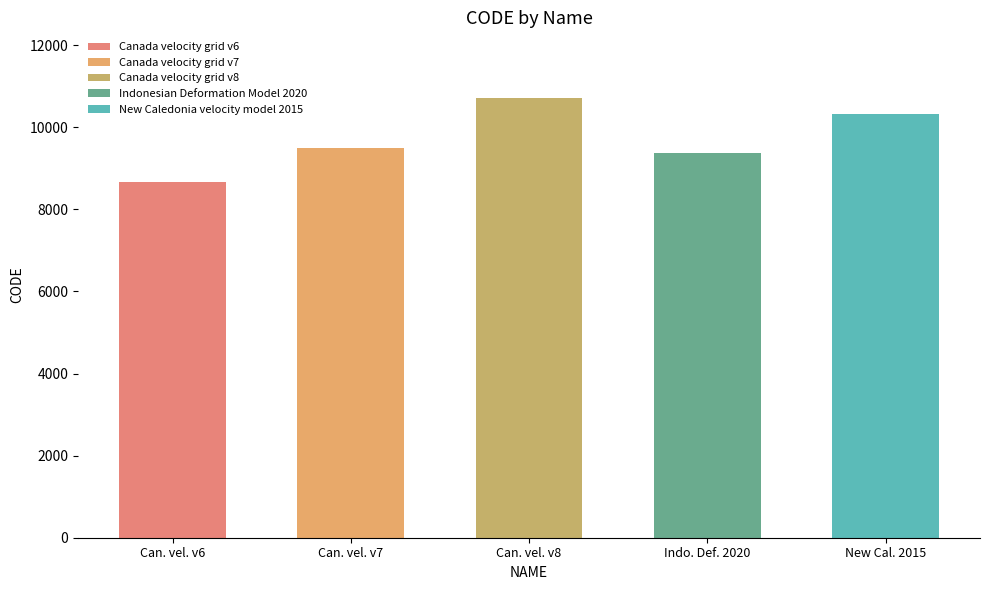

Is it true that the value at March 31, 2023 is 10323?

True